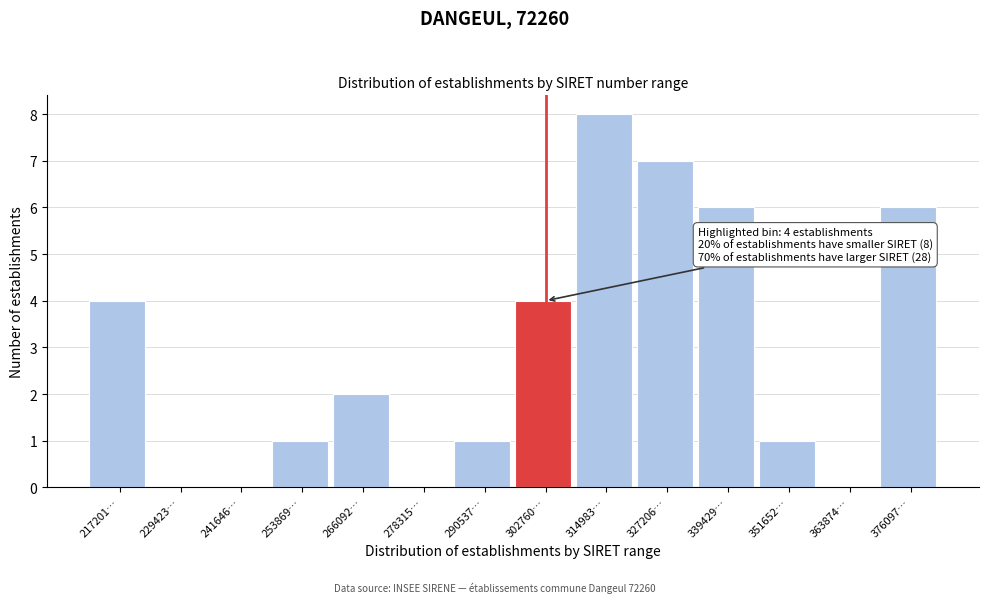

Reading right to left, what are all the values shown in this chart?

376097…=6	363874…=0	351652…=1	339429…=6	327206…=7	314983…=8	302760…=4	290537…=1	278315…=0	266092…=2	253869…=1	241646…=0	229423…=0	217201…=4